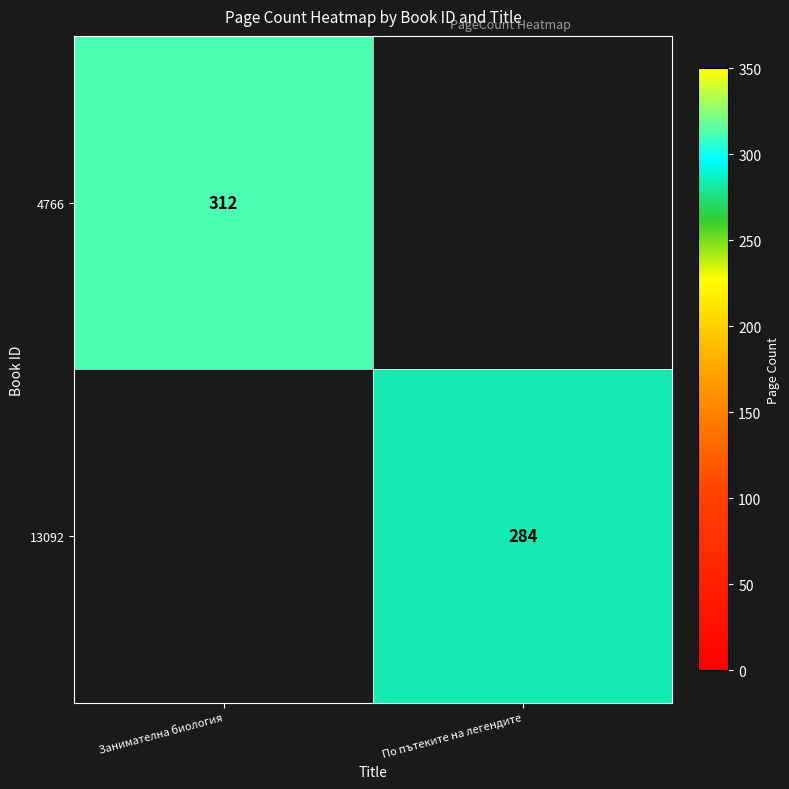

The value of 13092 at По пътеките на легендите is 284. True or false?

True